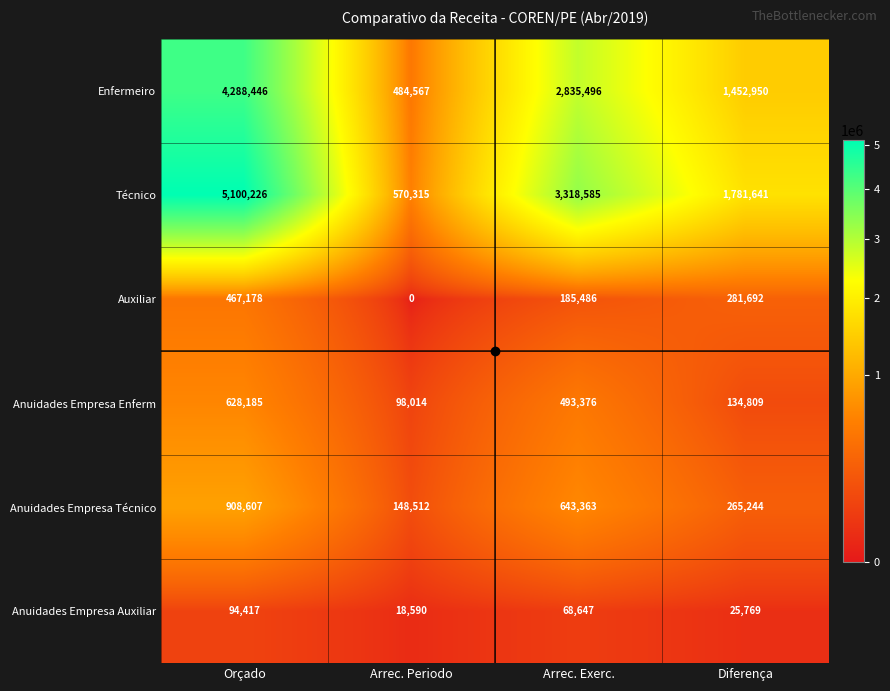

What is the difference between the maximum and second lowest values in the Enfermeiro series?

2835496